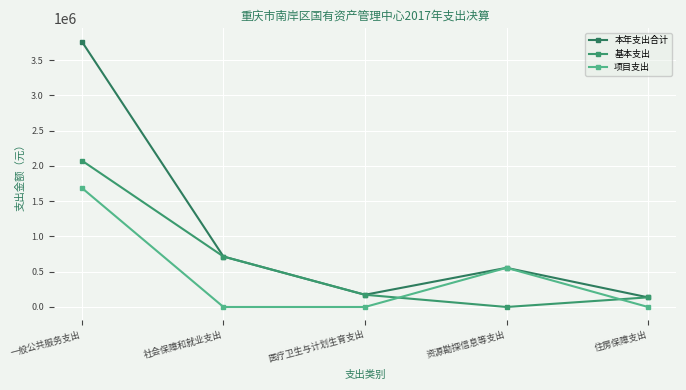

What position from the left is 住房保障支出?

5